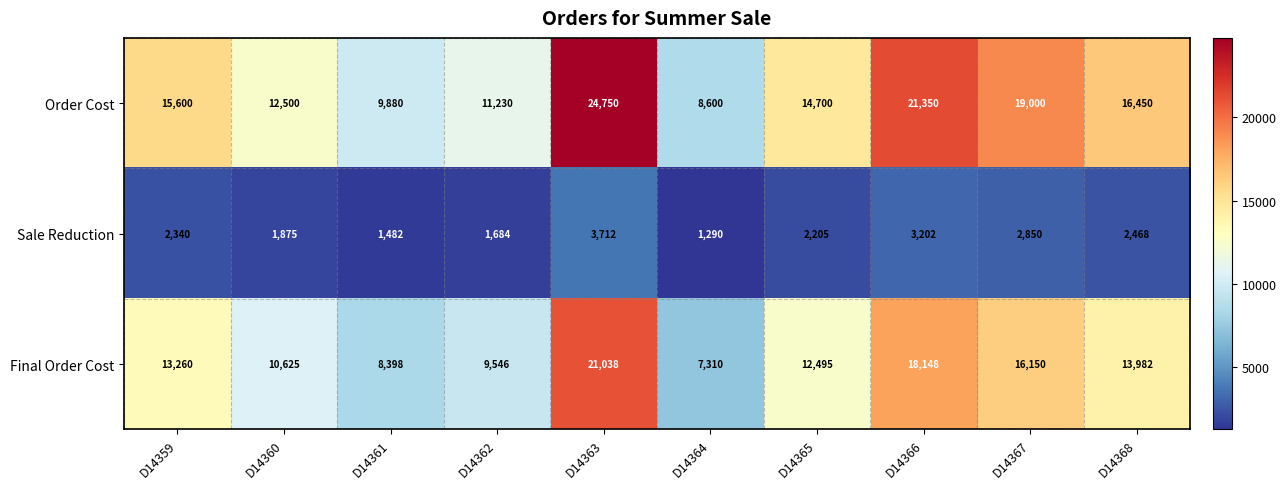

What is the maximum value shown in the chart?

24750